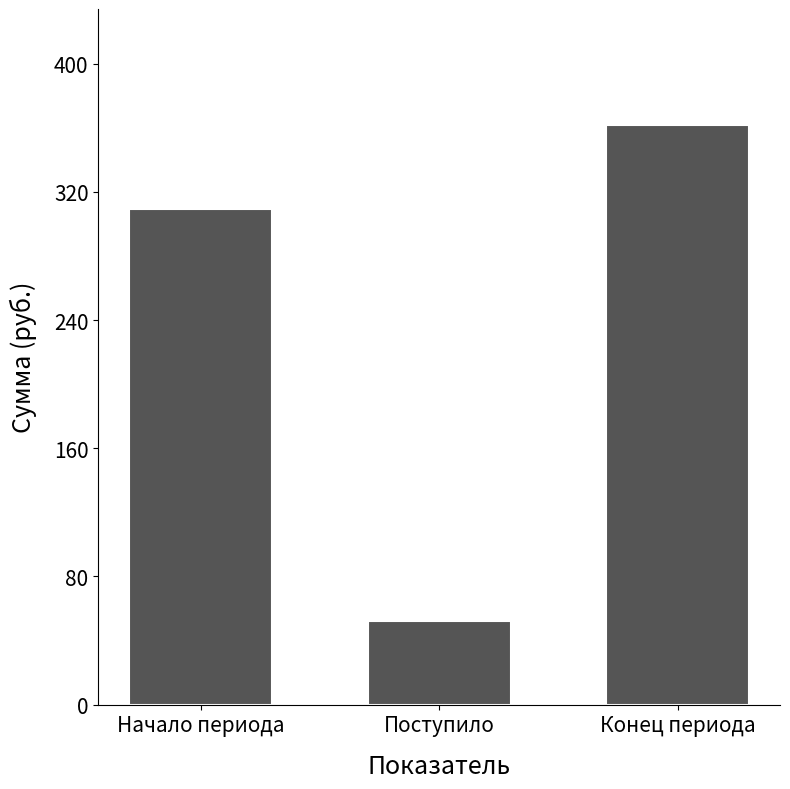

What is the average value?

241.2